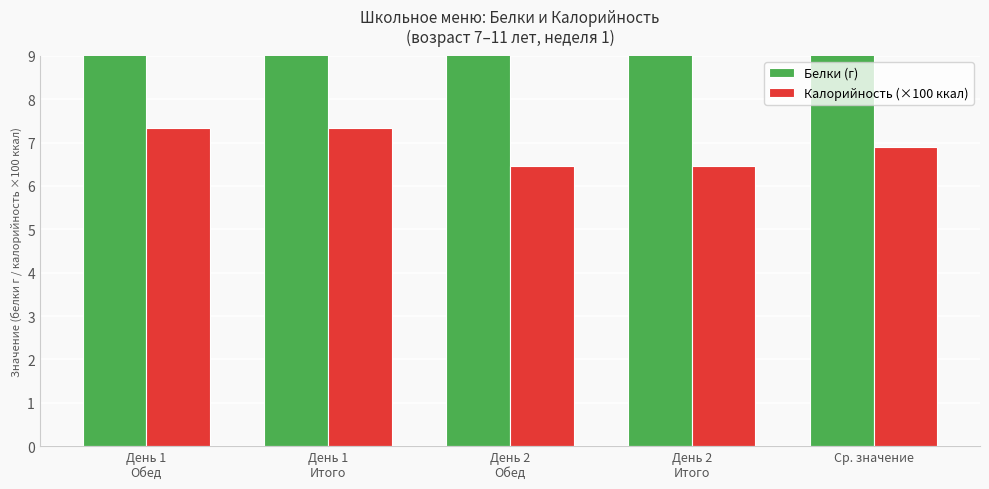

Where is Калорийность (×100 ккал) nearest to the value 6?

День 2
Обед